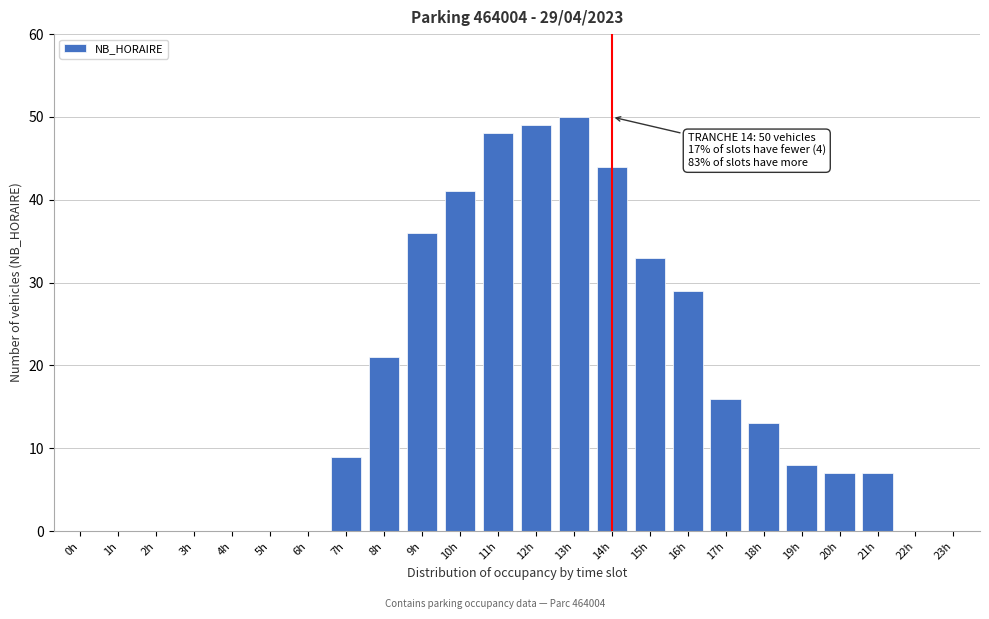

Reading left to right, transcribe all the data shown in this chart.

0h=0	1h=0	2h=0	3h=0	4h=0	5h=0	6h=0	7h=9	8h=21	9h=36	10h=41	11h=48	12h=49	13h=50	14h=44	15h=33	16h=29	17h=16	18h=13	19h=8	20h=7	21h=7	22h=0	23h=0